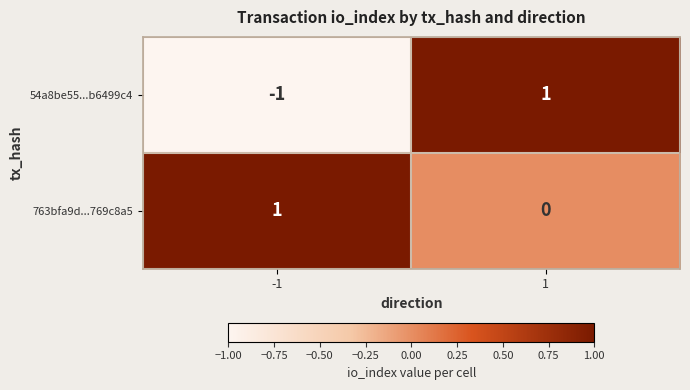

Reading left to right, transcribe all the data shown in this chart.

54a8be55...b6499c4: -1=-1	1=1
763bfa9d...769c8a5: -1=1	1=0